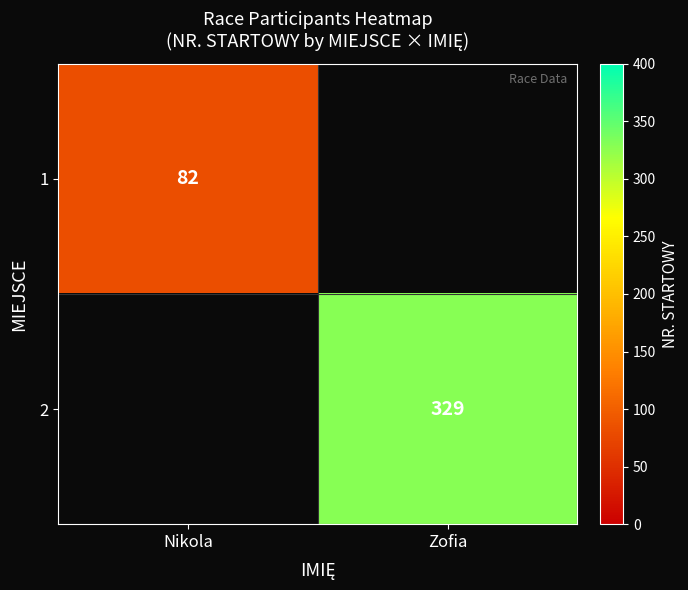

The 2 series shows 553 at Zofia. True or false?

False